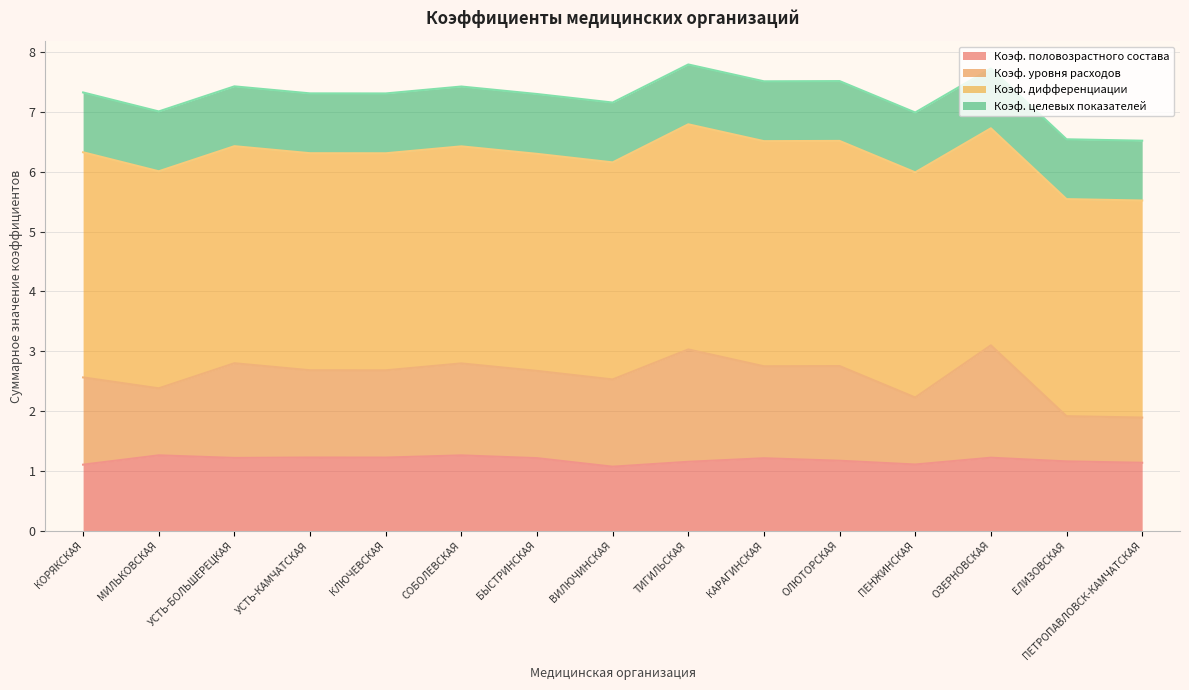

Which label corresponds to the smallest value in the chart?

ВИЛЮЧИНСКАЯ